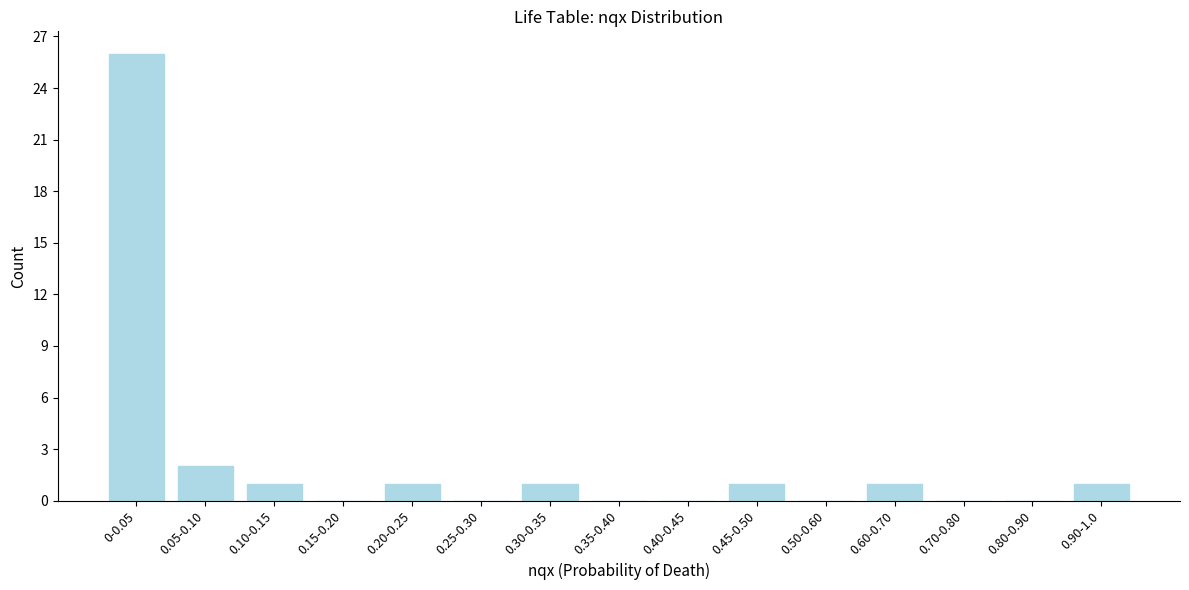

Reading left to right, what are all the values shown in this chart?

0-0.05=26	0.05-0.10=2	0.10-0.15=1	0.15-0.20=0	0.20-0.25=1	0.25-0.30=0	0.30-0.35=1	0.35-0.40=0	0.40-0.45=0	0.45-0.50=1	0.50-0.60=0	0.60-0.70=1	0.70-0.80=0	0.80-0.90=0	0.90-1.0=1